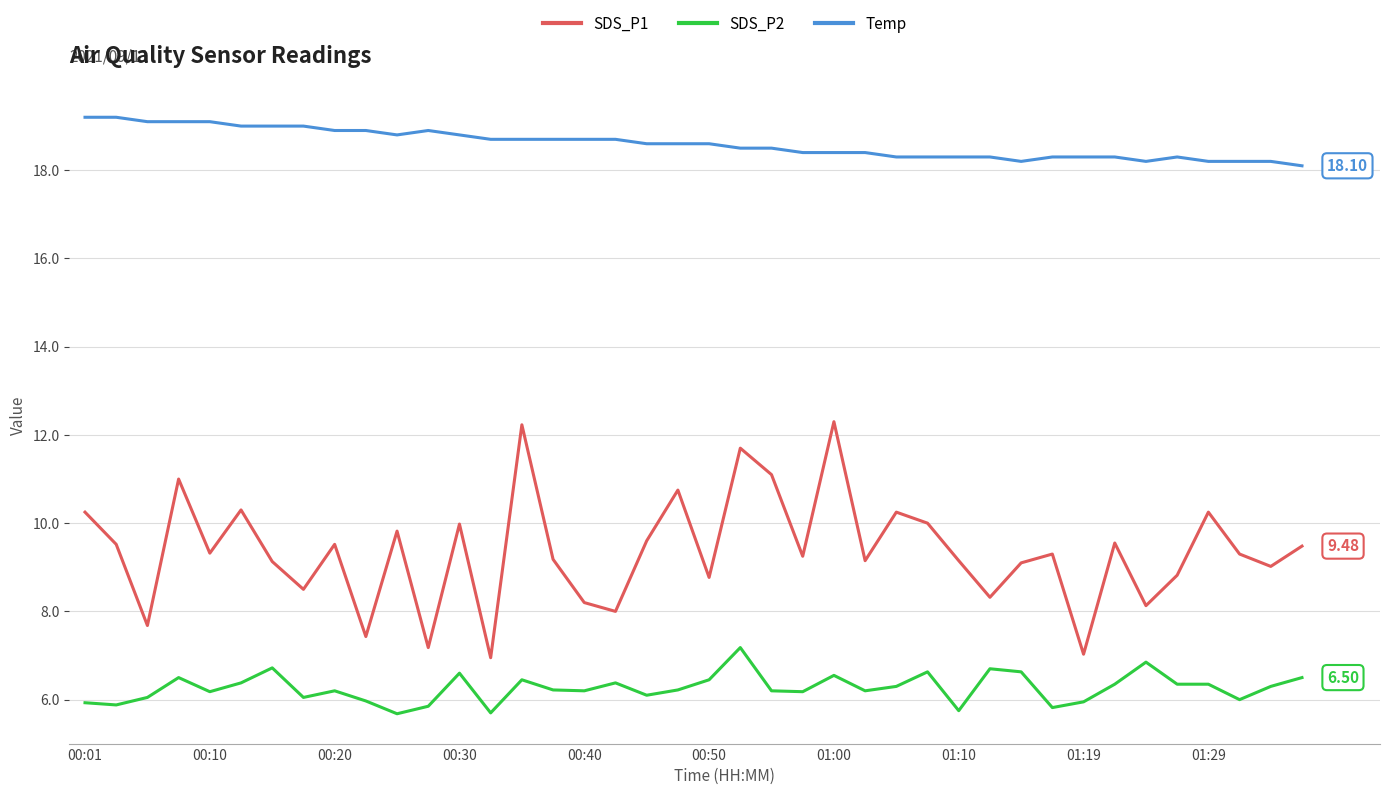

Which series has the widest spread of values?

SDS_P1